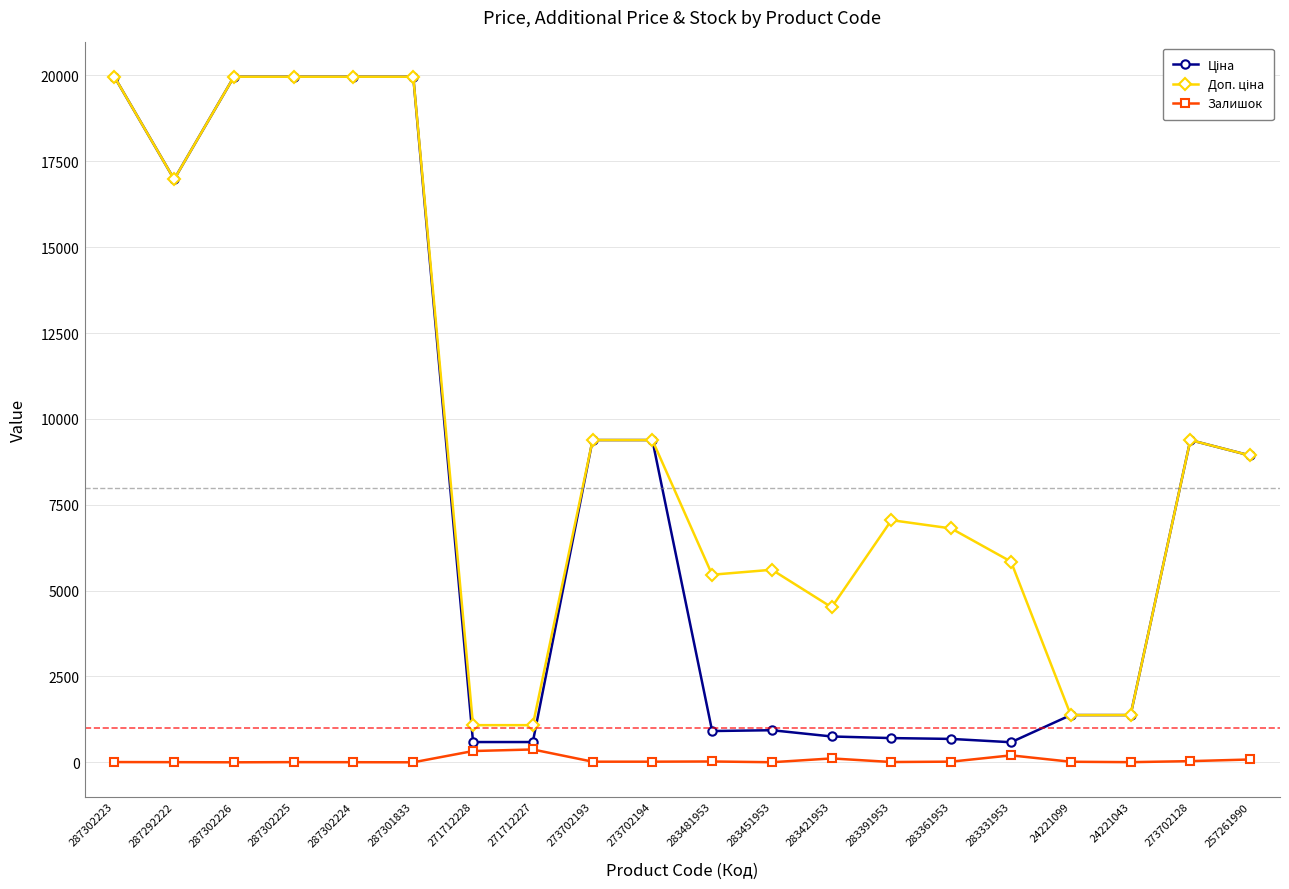

What is the spread (max minus min) of values at 287302224?

19961.2